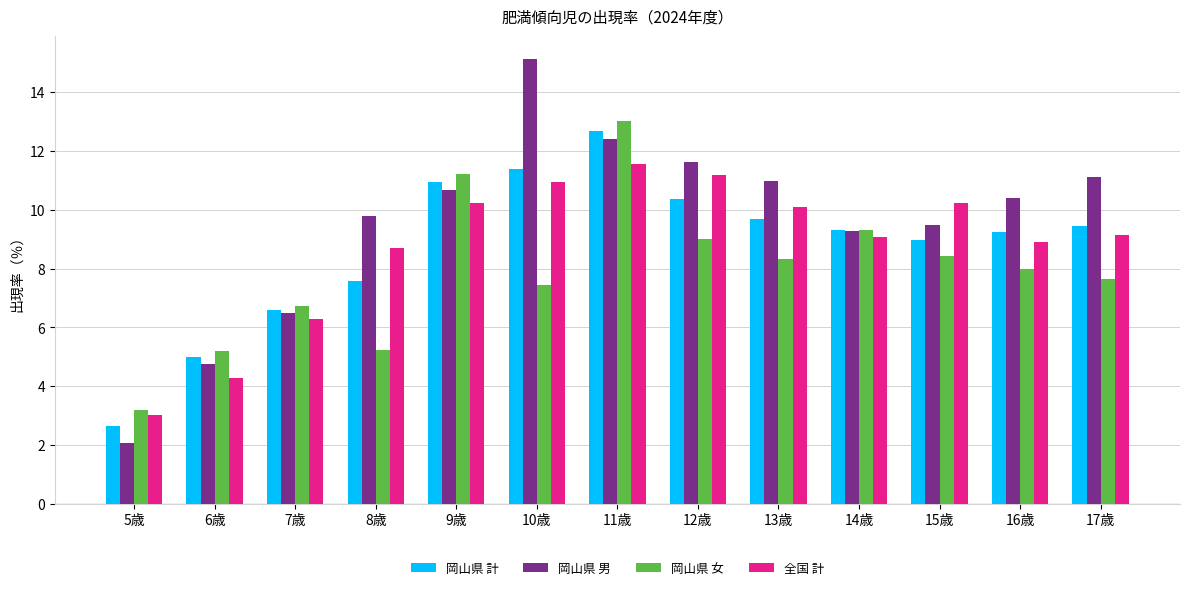

How many bars are there in each group?

4